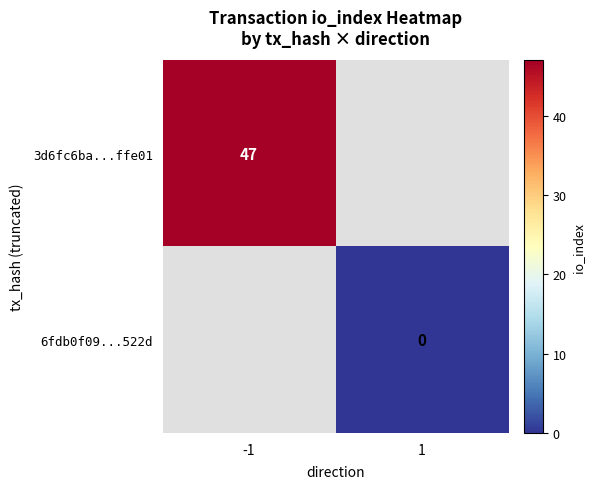

At how many categories does at least one series exceed 30?

1